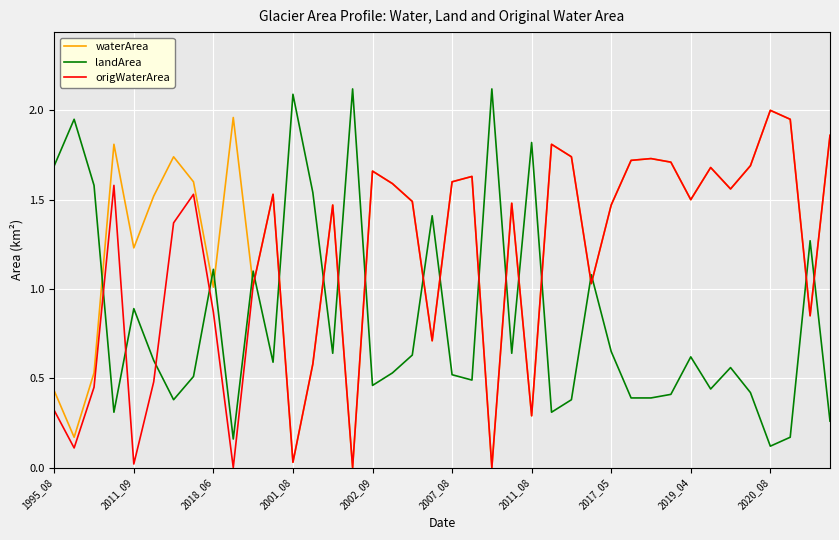

What is the highest value of the landArea series?

2.1